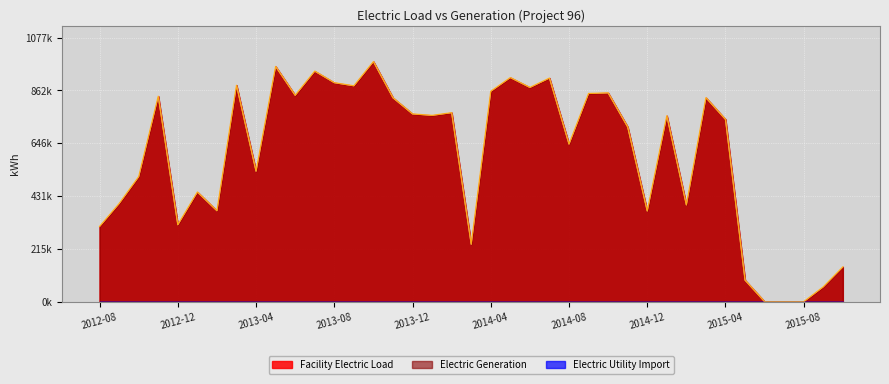

What position from the right is 2012-08?

39